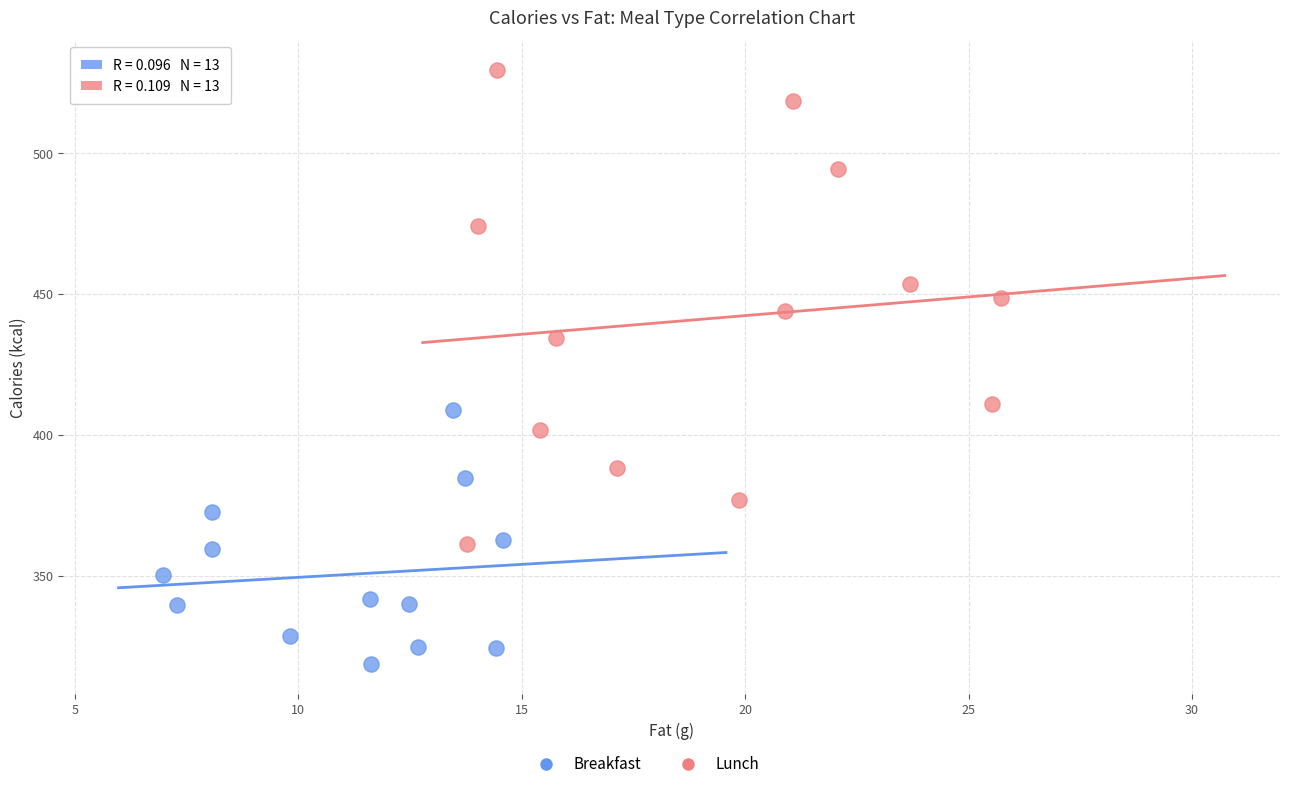

Which series contains the lowest Y value?

Breakfast